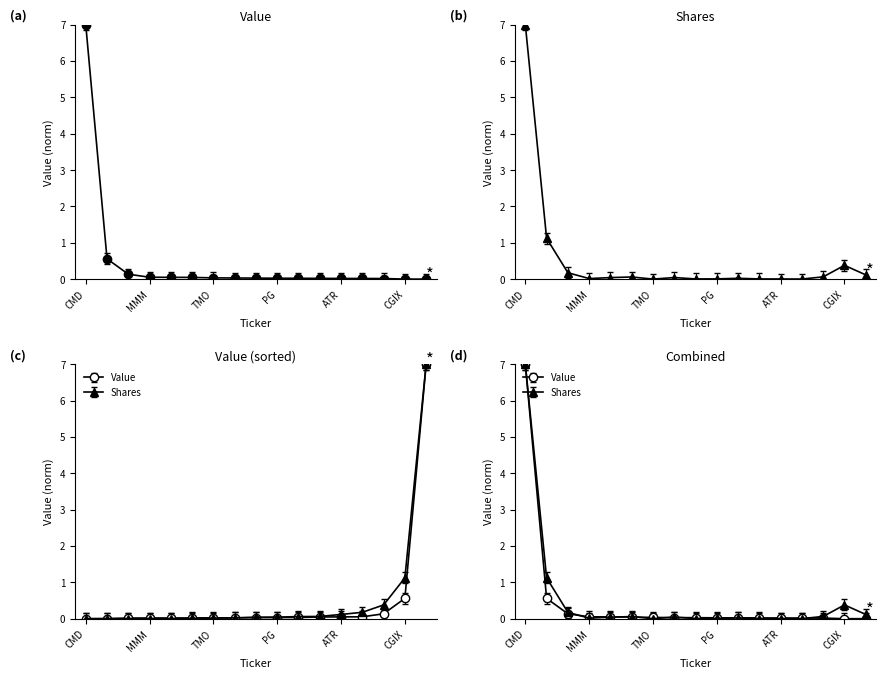

The Value series shows 0.0 at TMO. True or false?

True